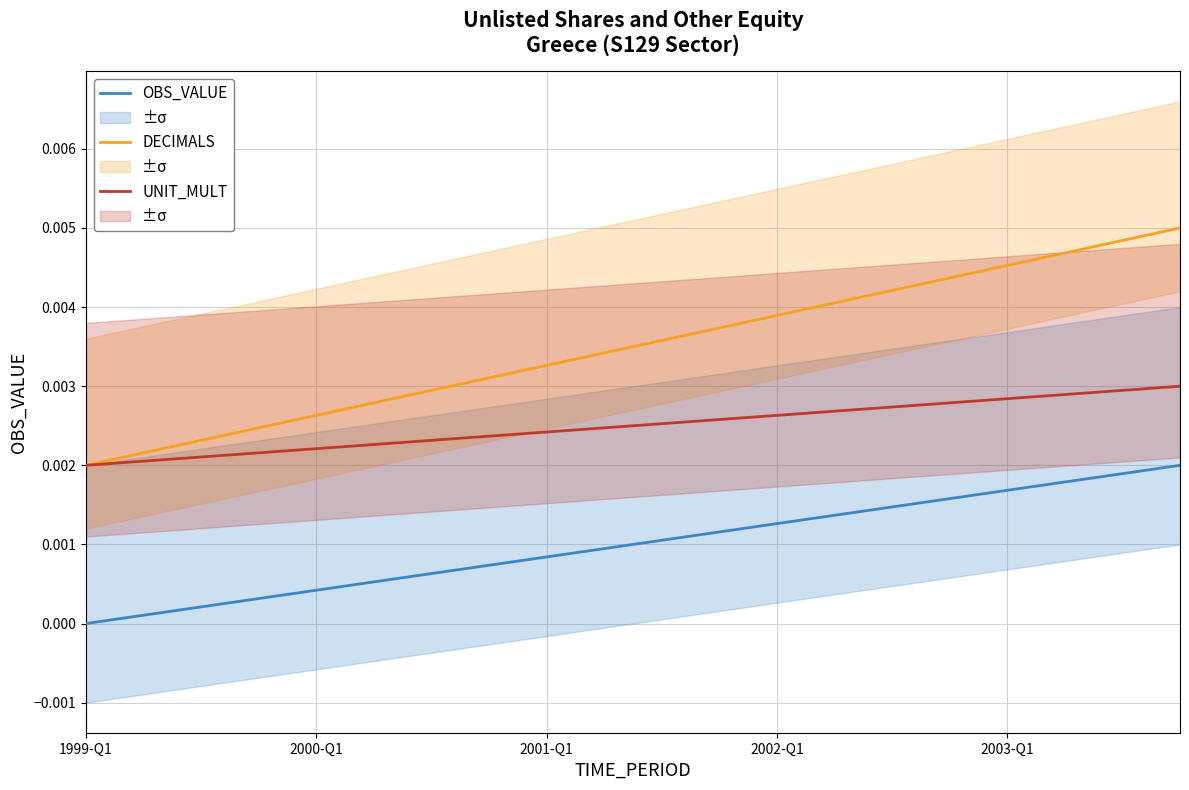

Which has a higher value, 1999-Q1 or 17?

17